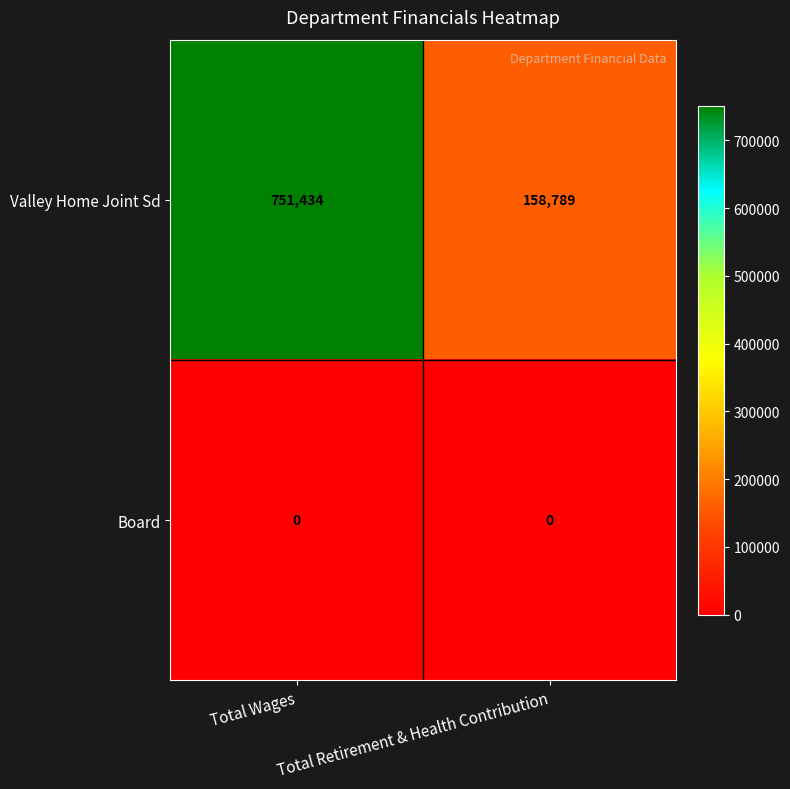

At which label does Valley Home Joint Sd reach its peak?

Total Wages